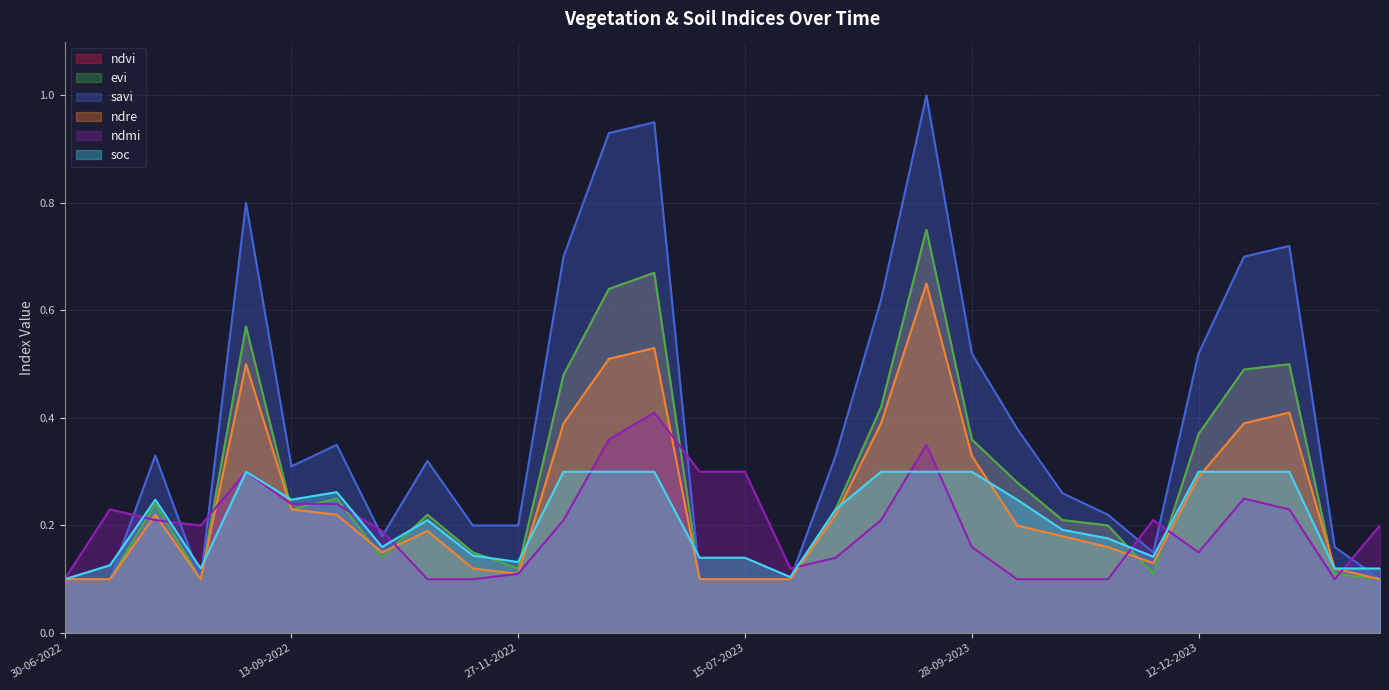

Which series has the largest range (max minus min)?

savi